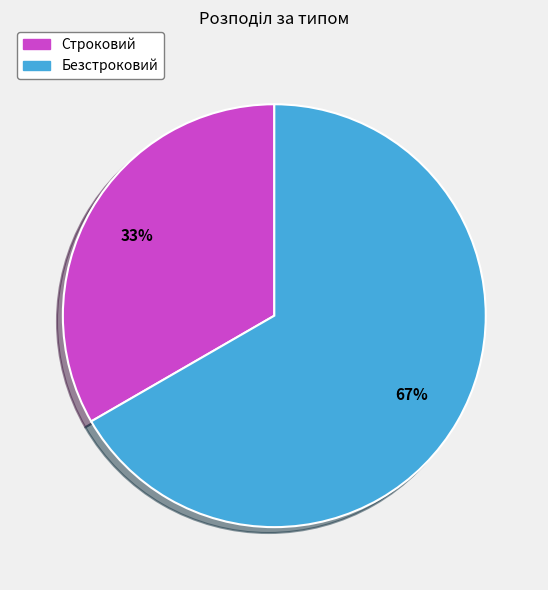

The Строковий slice represents 33% of the pie. True or false?

True